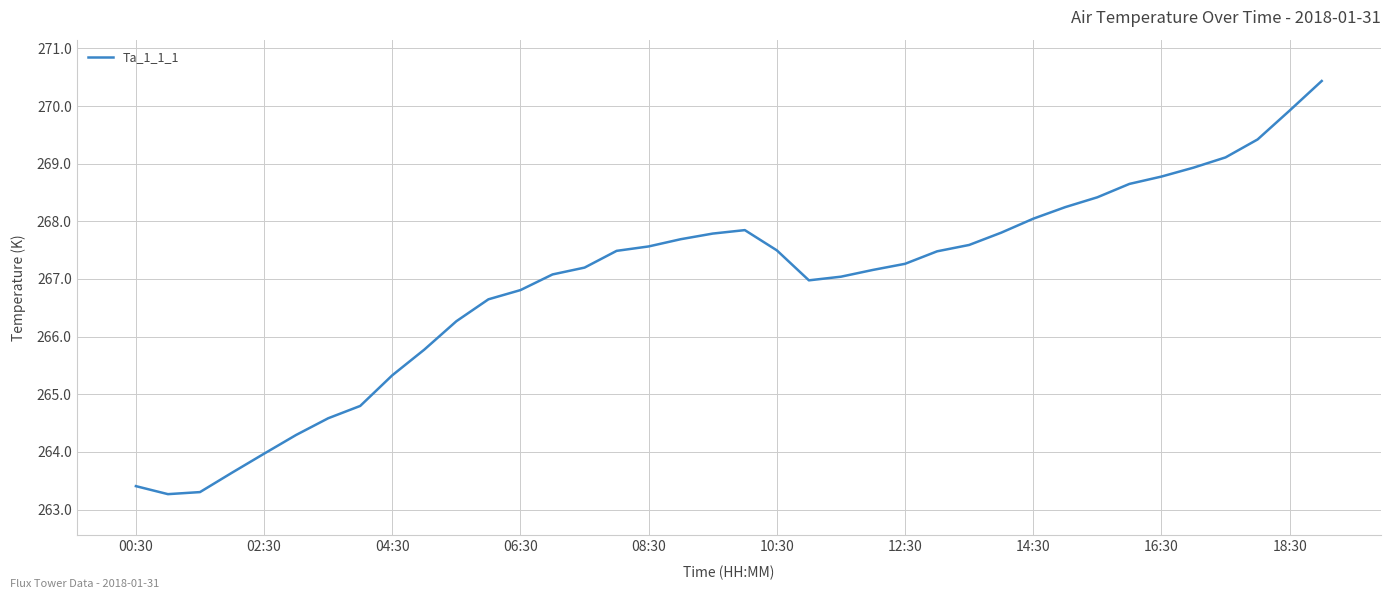

What is the greatest value displayed?

270.4